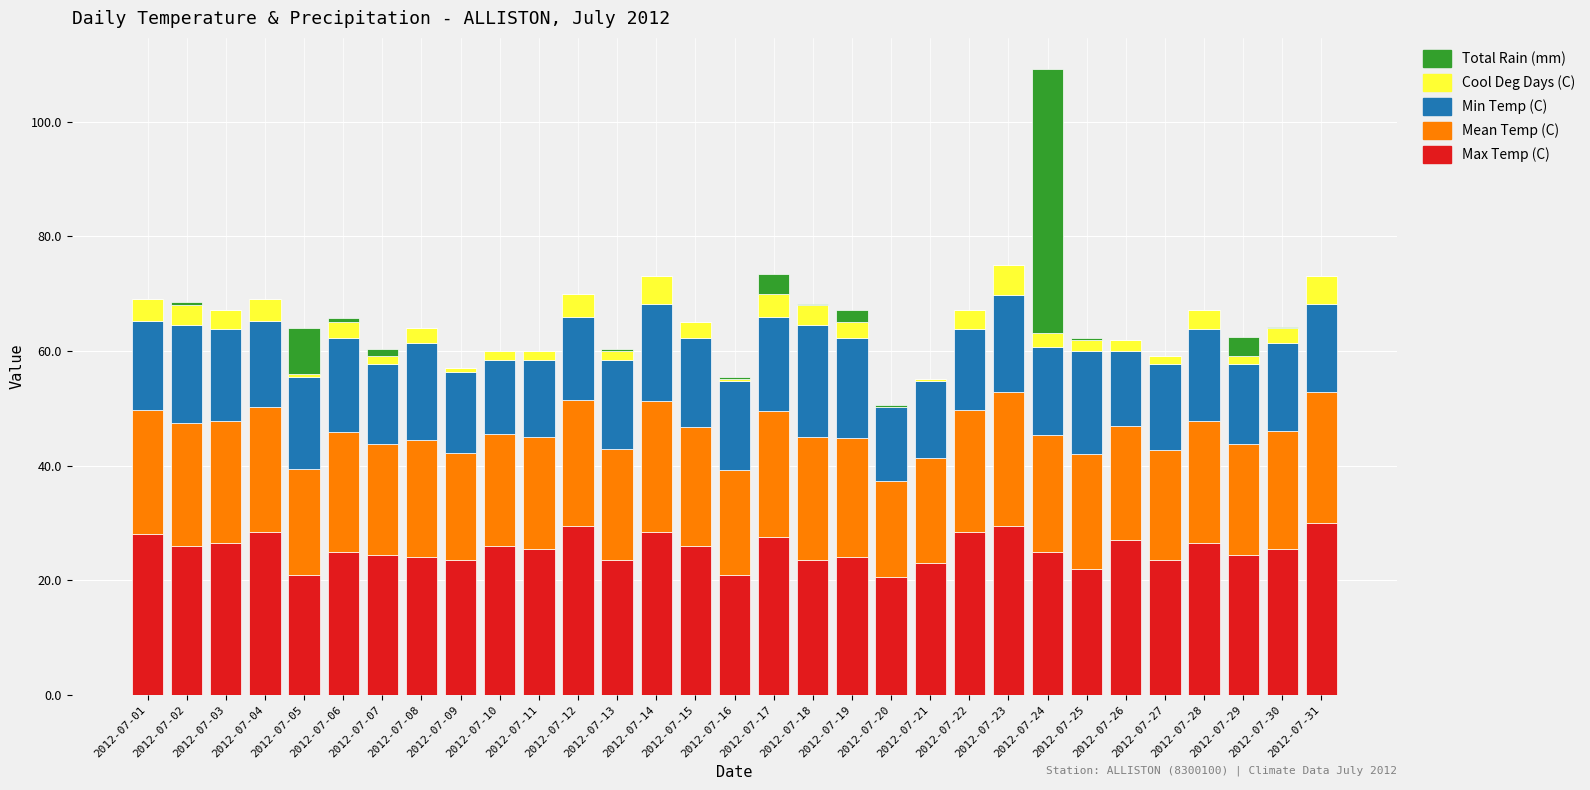

At which category is the sum across all series the highest?

2012-07-24